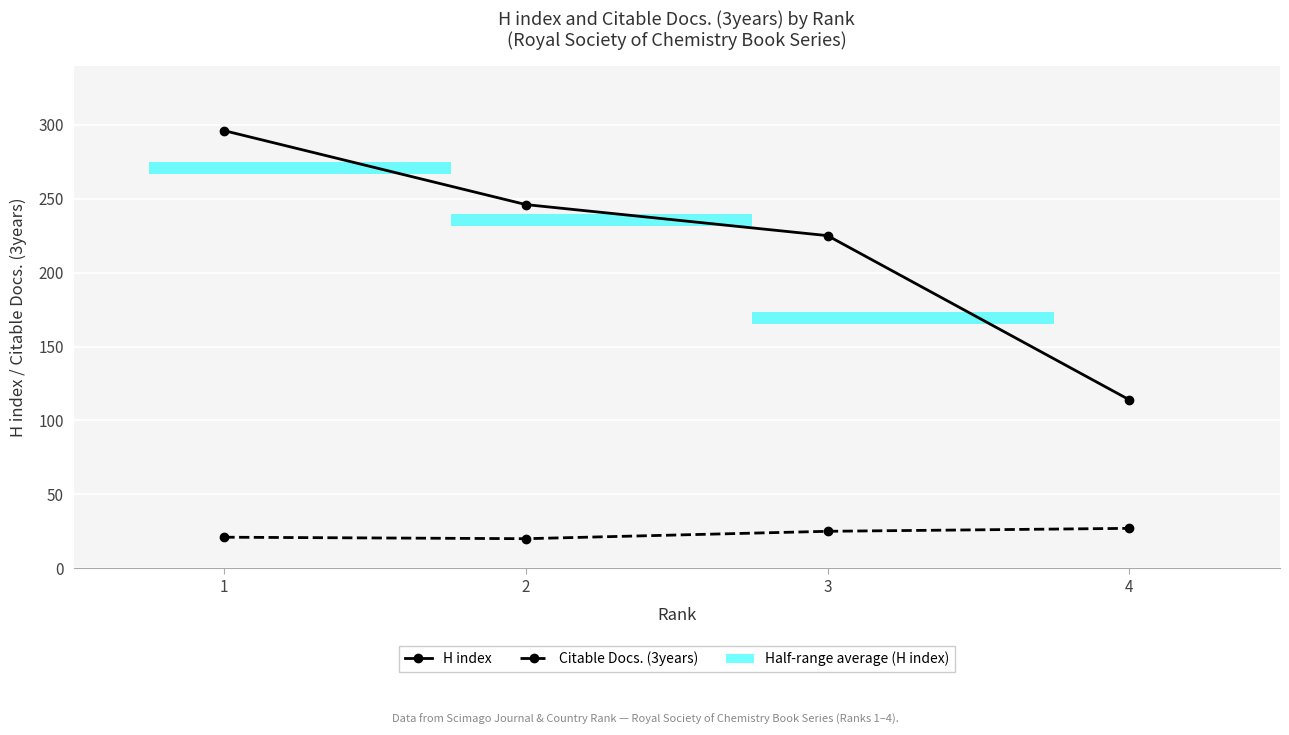

How many data points in H index are less than 246?

2